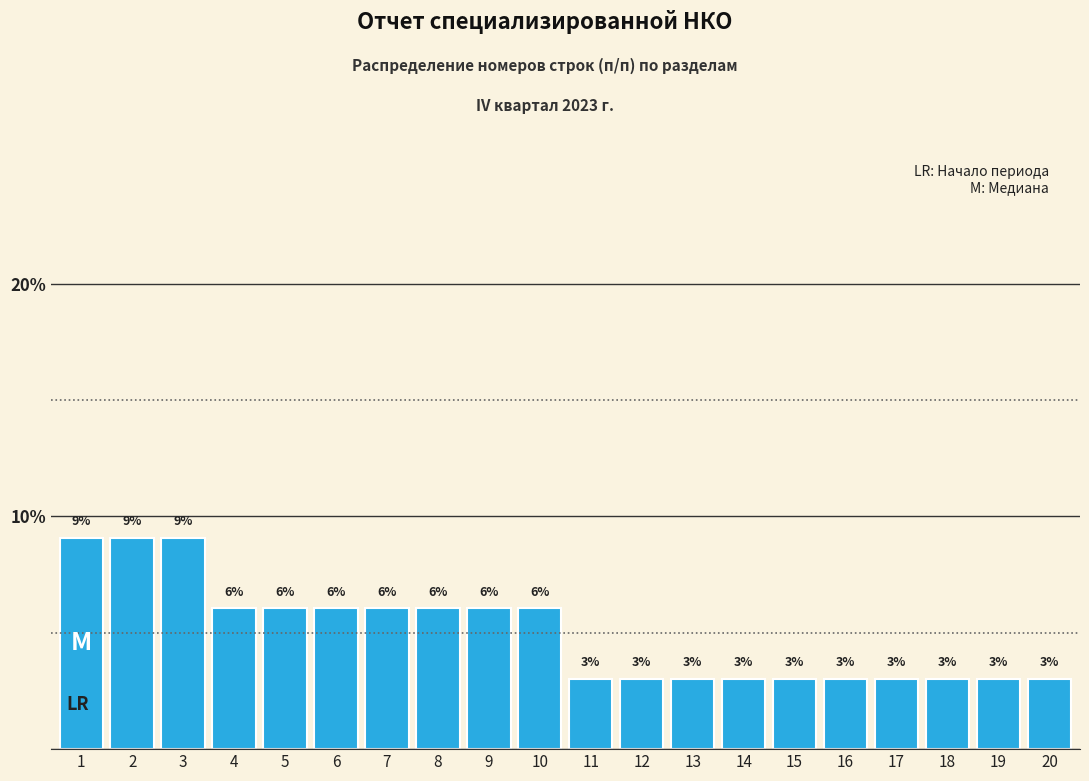

Is it true that the value at 16 is 3.0?

True